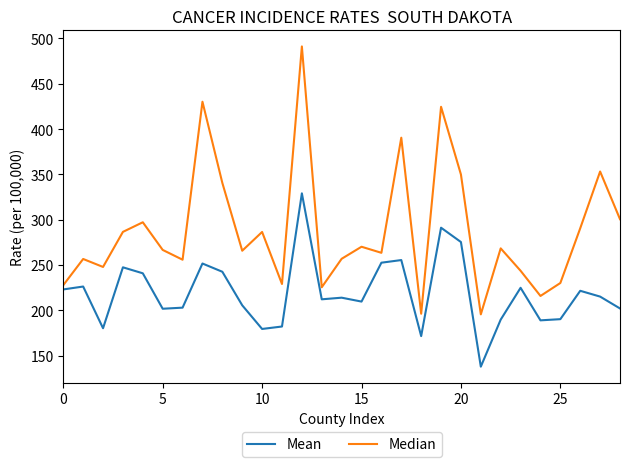

Which series has the largest range (max minus min)?

Median